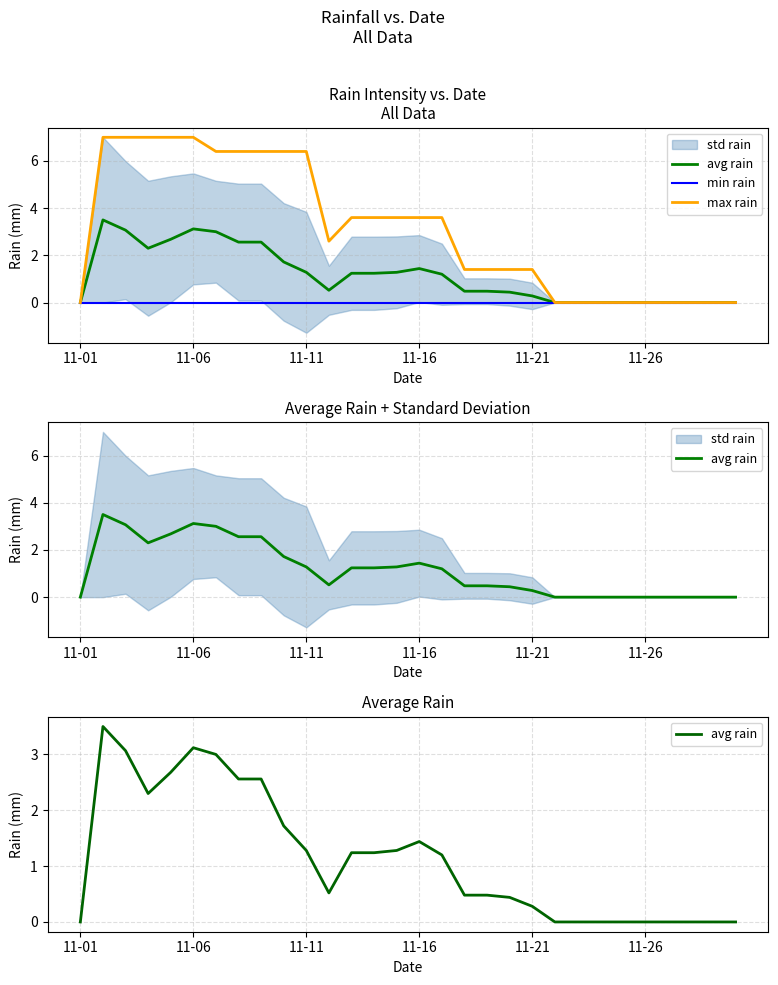

Which series has the largest range (max minus min)?

max rain